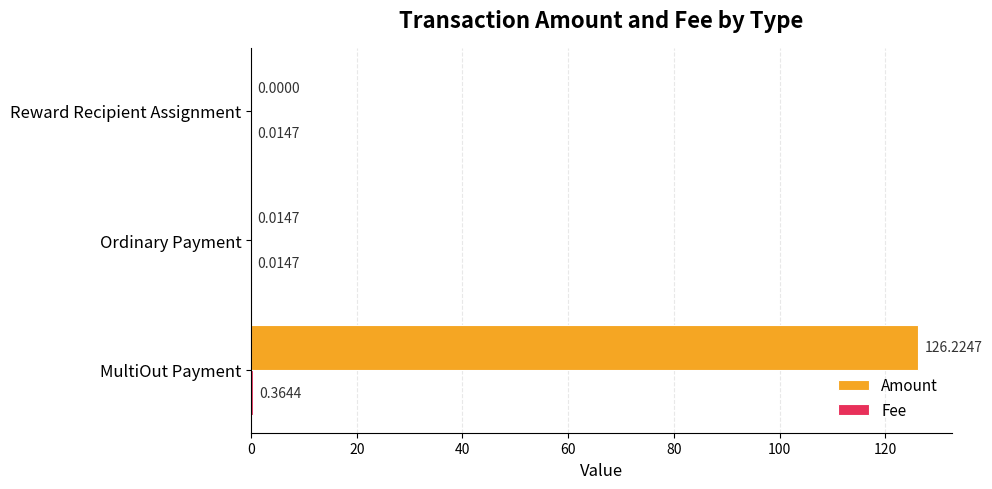

Which category has the highest value across all series?

MultiOut Payment